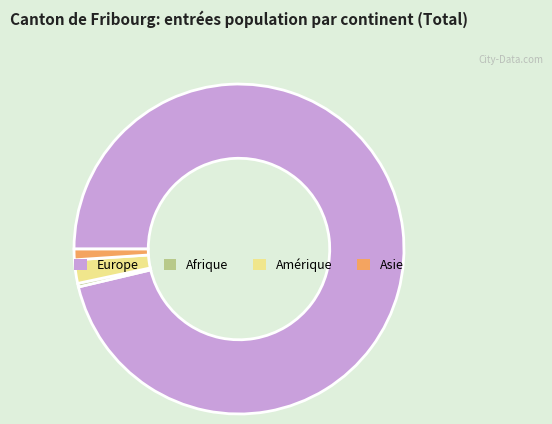

Approximately how many times larger is the value at Amérique compared to Asie?

2.2